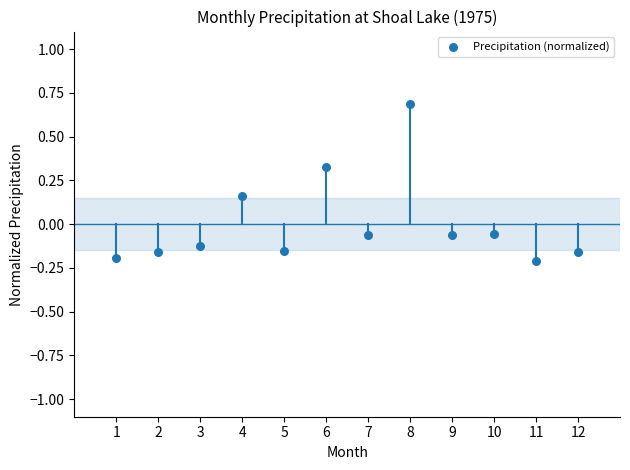

What is the range of Y values (max minus min)?

0.9